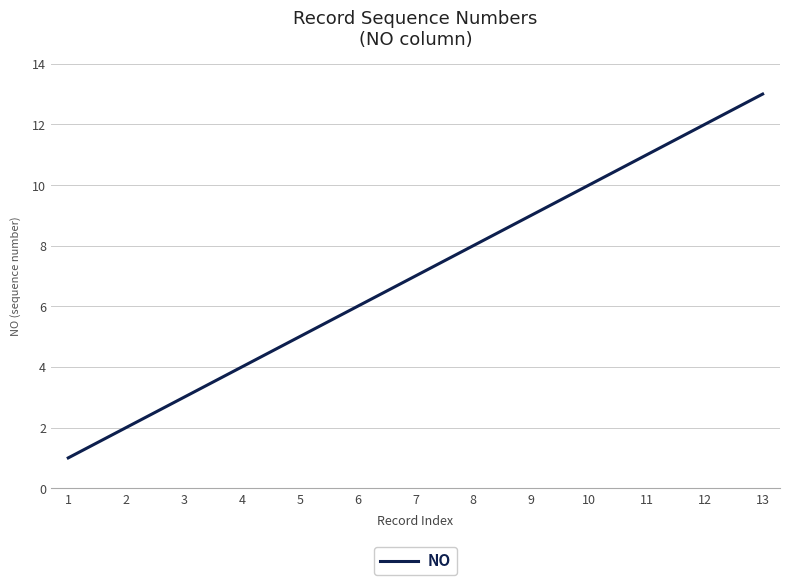

What value does the data have at 12?

12